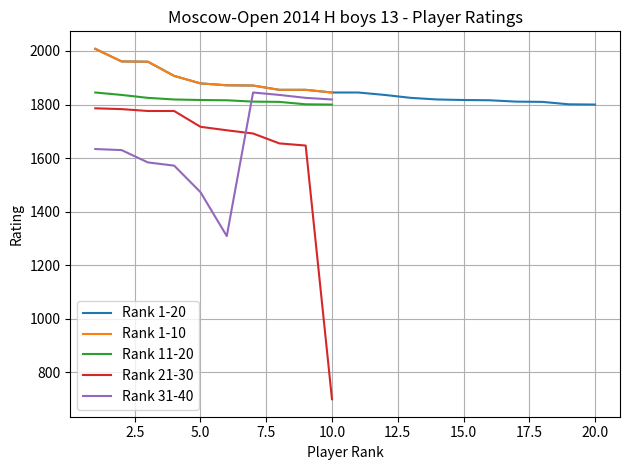

What is the average value?

1860